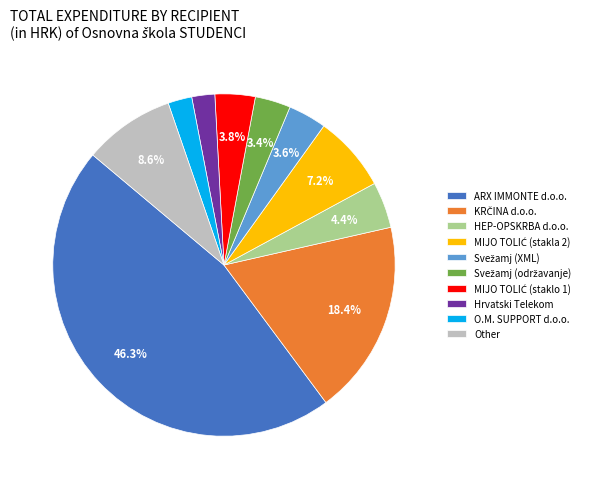

Is O.M. SUPPORT d.o.o. the majority of the pie?

No